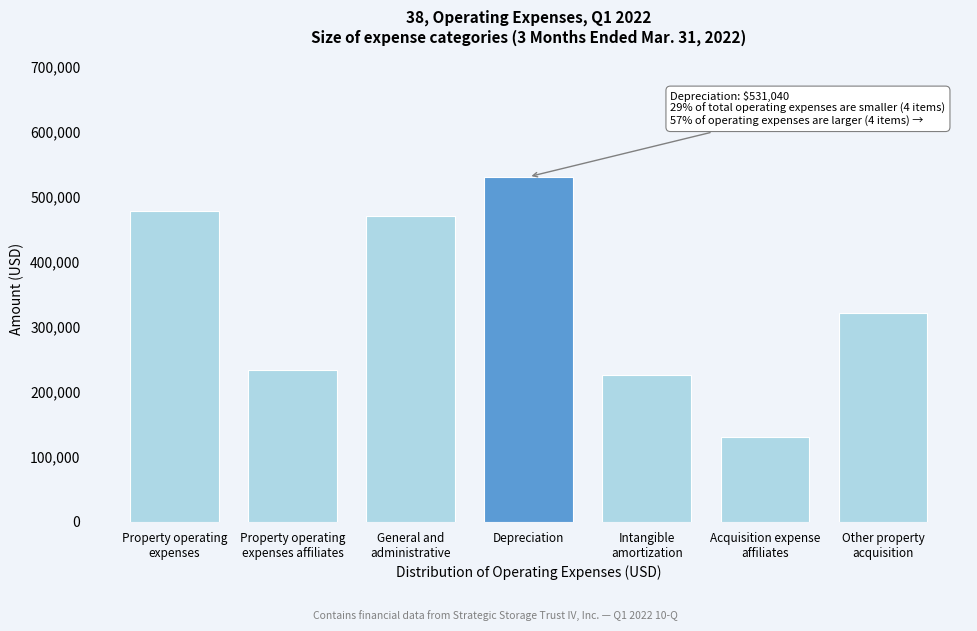

Reading right to left, transcribe all the data shown in this chart.

321668	130138	226505	531040	470550	234382	478273